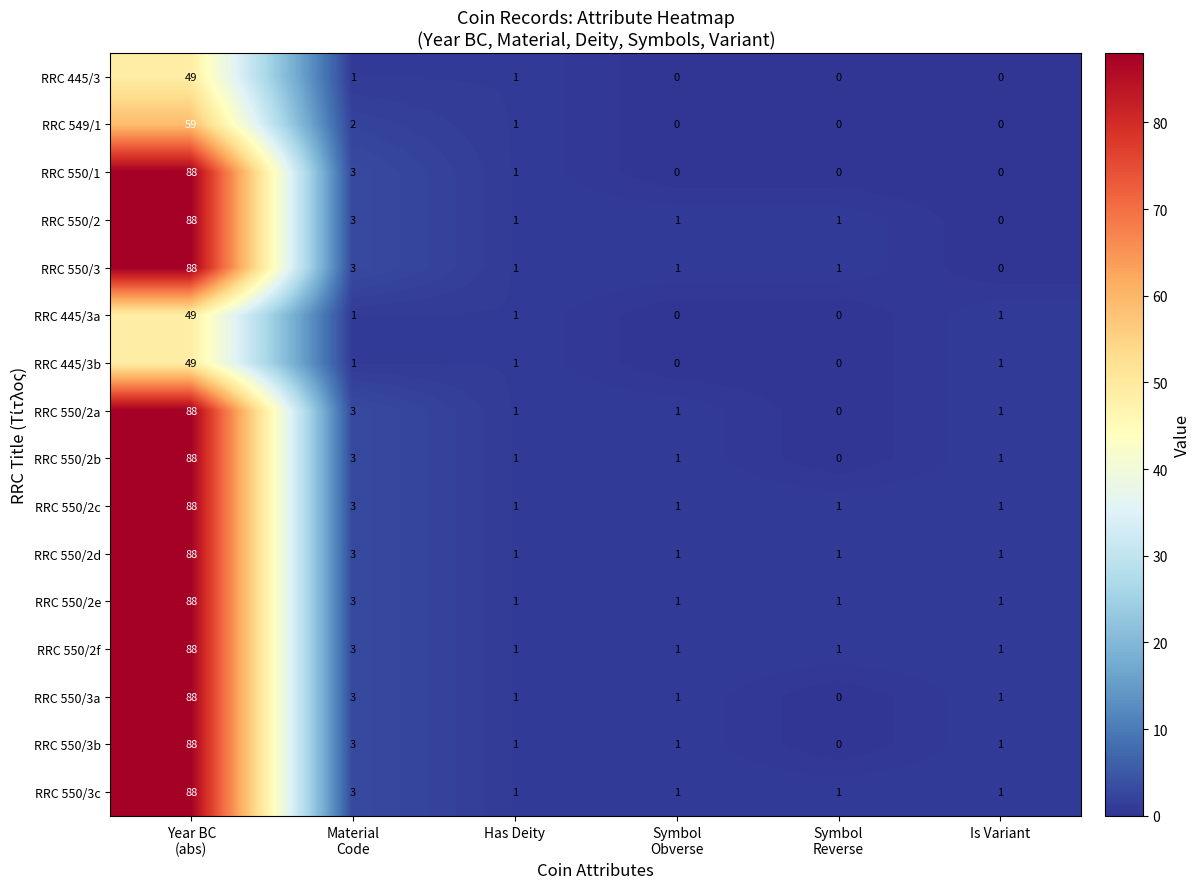

The value of RRC 550/3b at Is Variant is 2. True or false?

False